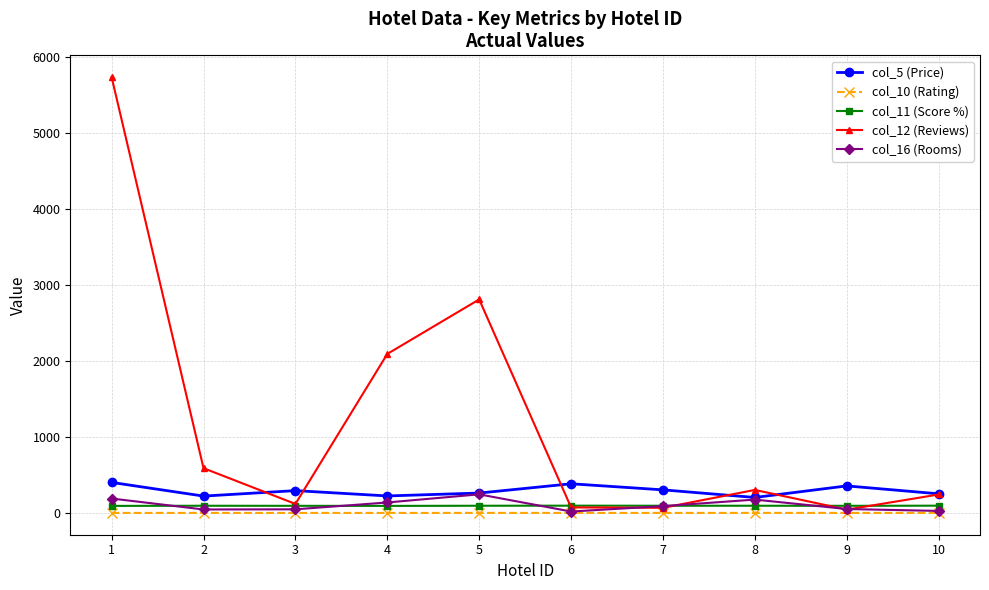

What is the difference between the maximum and minimum values in the col_12 (Reviews) series?

5689.0